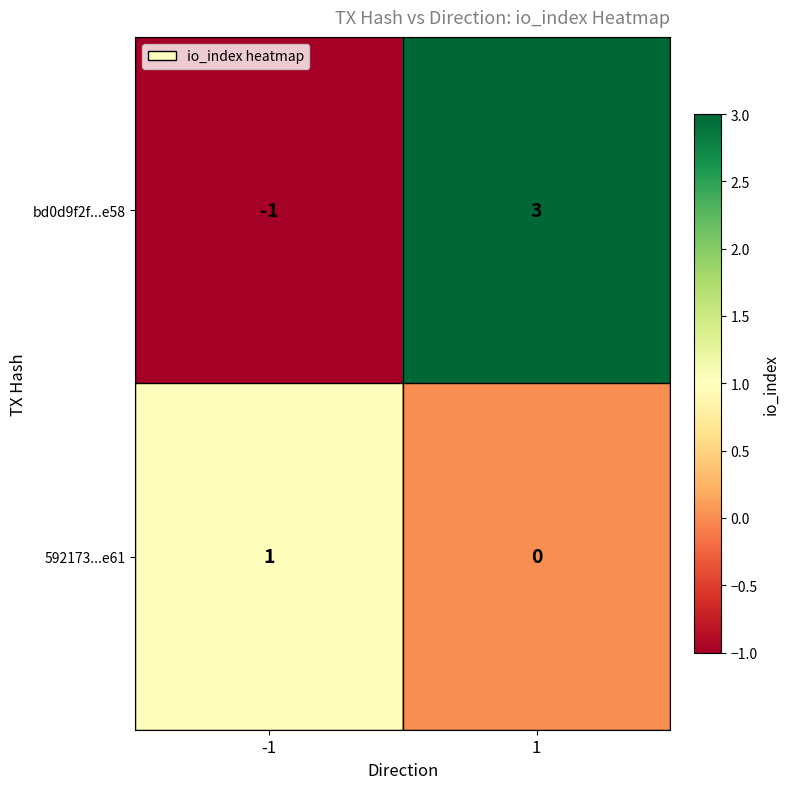

List the series in order of their peak value, highest first.

bd0d9f2f...e58, 592173...e61